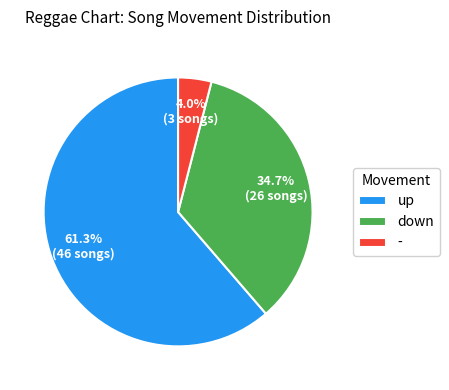

What portion of the pie excludes -?

96.0%